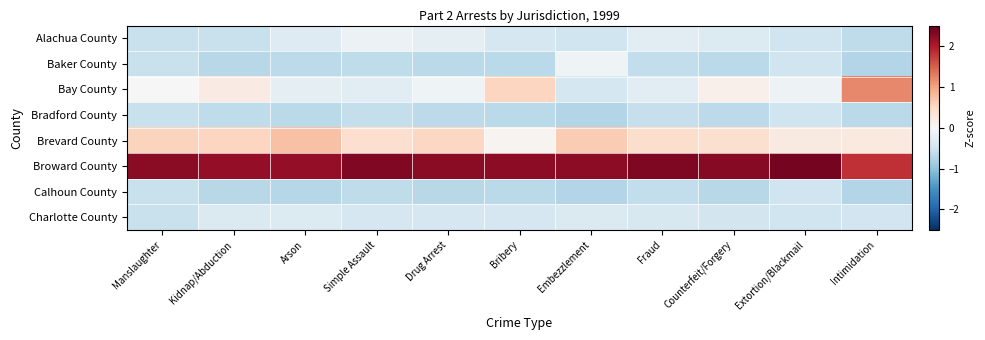

Reading left to right, transcribe all the data shown in this chart.

Alachua County: Manslaughter=-0.6	Kidnap/Abduction=-0.6	Arson=-0.3	Simple Assault=-0.2	Drug Arrest=-0.2	Bribery=-0.4	Embezzlement=-0.5	Fraud=-0.3	Counterfeit/Forgery=-0.3	Extortion/Blackmail=-0.5	Intimidation=-0.6
Baker County: Manslaughter=-0.6	Kidnap/Abduction=-0.7	Arson=-0.6	Simple Assault=-0.6	Drug Arrest=-0.7	Bribery=-0.7	Embezzlement=-0.1	Fraud=-0.6	Counterfeit/Forgery=-0.7	Extortion/Blackmail=-0.5	Intimidation=-0.7
Bay County: Manslaughter=0.0	Kidnap/Abduction=0.2	Arson=-0.2	Simple Assault=-0.3	Drug Arrest=-0.1	Bribery=0.5	Embezzlement=-0.4	Fraud=-0.3	Counterfeit/Forgery=0.1	Extortion/Blackmail=-0.1	Intimidation=1.2
Bradford County: Manslaughter=-0.6	Kidnap/Abduction=-0.6	Arson=-0.7	Simple Assault=-0.6	Drug Arrest=-0.7	Bribery=-0.7	Embezzlement=-0.7	Fraud=-0.6	Counterfeit/Forgery=-0.7	Extortion/Blackmail=-0.5	Intimidation=-0.7
Brevard County: Manslaughter=0.6	Kidnap/Abduction=0.5	Arson=0.7	Simple Assault=0.4	Drug Arrest=0.5	Bribery=0.1	Embezzlement=0.6	Fraud=0.4	Counterfeit/Forgery=0.4	Extortion/Blackmail=0.2	Intimidation=0.2
Broward County: Manslaughter=2.3	Kidnap/Abduction=2.2	Arson=2.2	Simple Assault=2.3	Drug Arrest=2.3	Bribery=2.2	Embezzlement=2.2	Fraud=2.3	Counterfeit/Forgery=2.3	Extortion/Blackmail=2.4	Intimidation=1.8
Calhoun County: Manslaughter=-0.6	Kidnap/Abduction=-0.7	Arson=-0.7	Simple Assault=-0.6	Drug Arrest=-0.7	Bribery=-0.7	Embezzlement=-0.7	Fraud=-0.6	Counterfeit/Forgery=-0.7	Extortion/Blackmail=-0.5	Intimidation=-0.7
Charlotte County: Manslaughter=-0.6	Kidnap/Abduction=-0.4	Arson=-0.4	Simple Assault=-0.4	Drug Arrest=-0.4	Bribery=-0.4	Embezzlement=-0.4	Fraud=-0.4	Counterfeit/Forgery=-0.4	Extortion/Blackmail=-0.5	Intimidation=-0.5